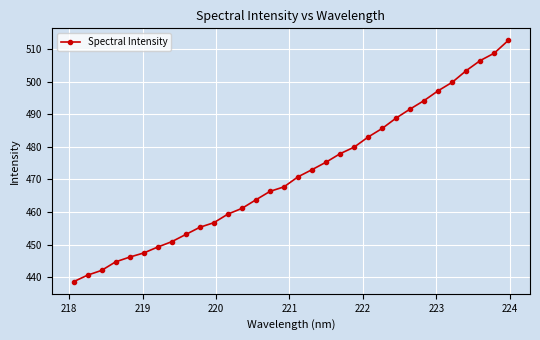

What is the value of the 25th point from the left?

491.6